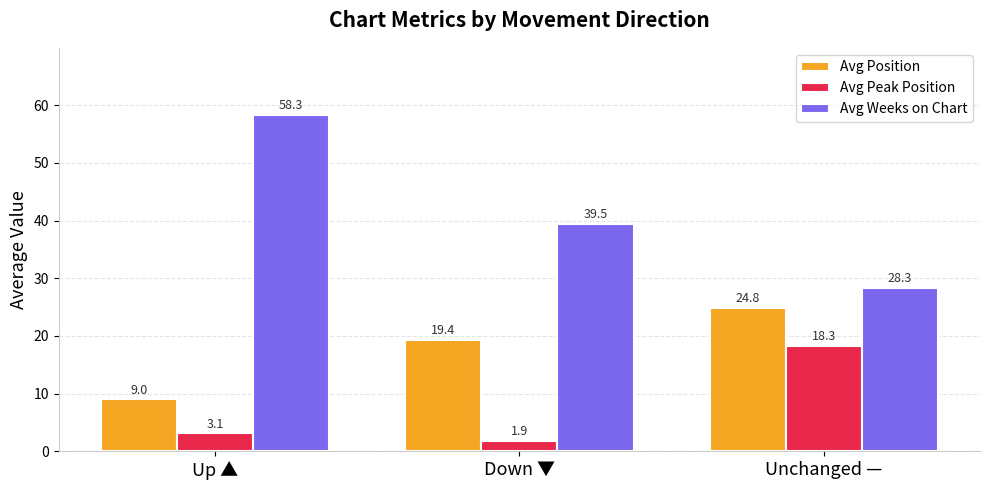

Between Down ▼ and Unchanged —, which series saw the biggest shift?

Avg Peak Position